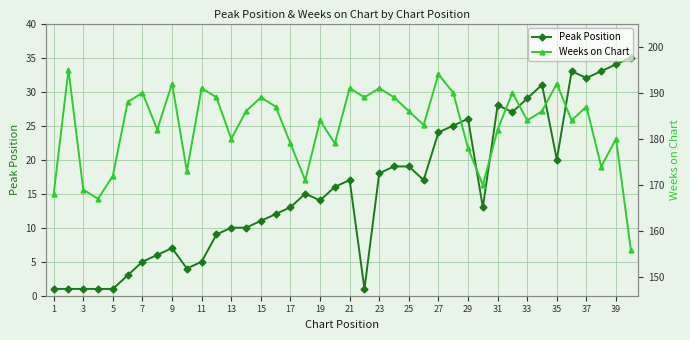

What are all the series names shown in the legend?

Peak Position, Weeks on Chart